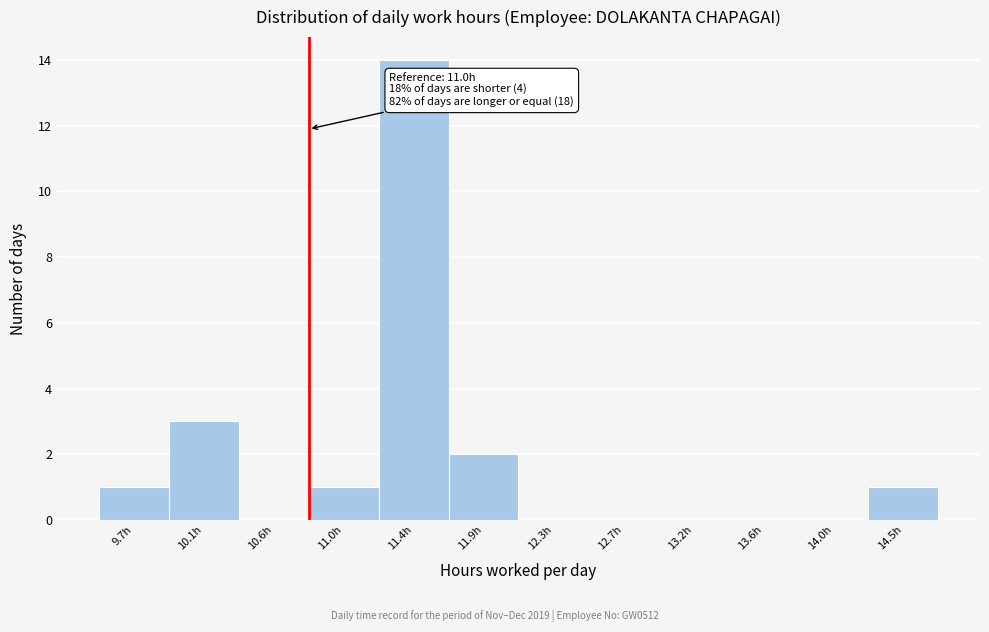

Reading left to right, list all the values displayed in this chart.

9.7h=1	10.1h=3	10.6h=0	11.0h=1	11.4h=14	11.9h=2	12.3h=0	12.7h=0	13.2h=0	13.6h=0	14.0h=0	14.5h=1